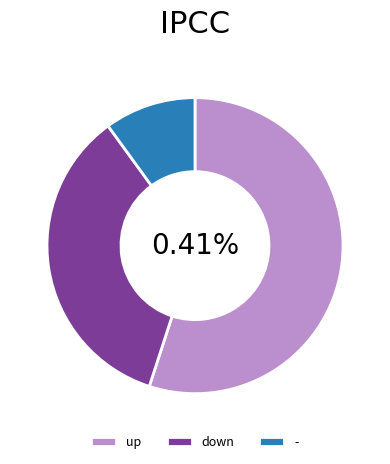

Rank the categories by value from highest to lowest.

up, down, -